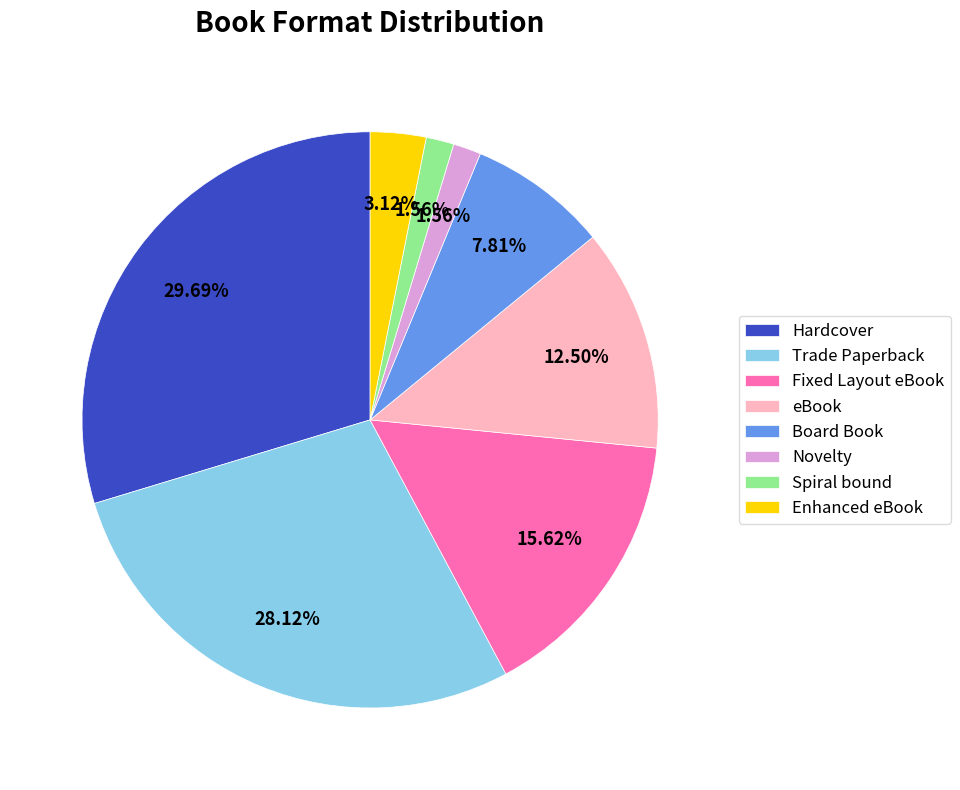

What is the ratio of the value at Fixed Layout eBook to the value at Novelty?

10.0